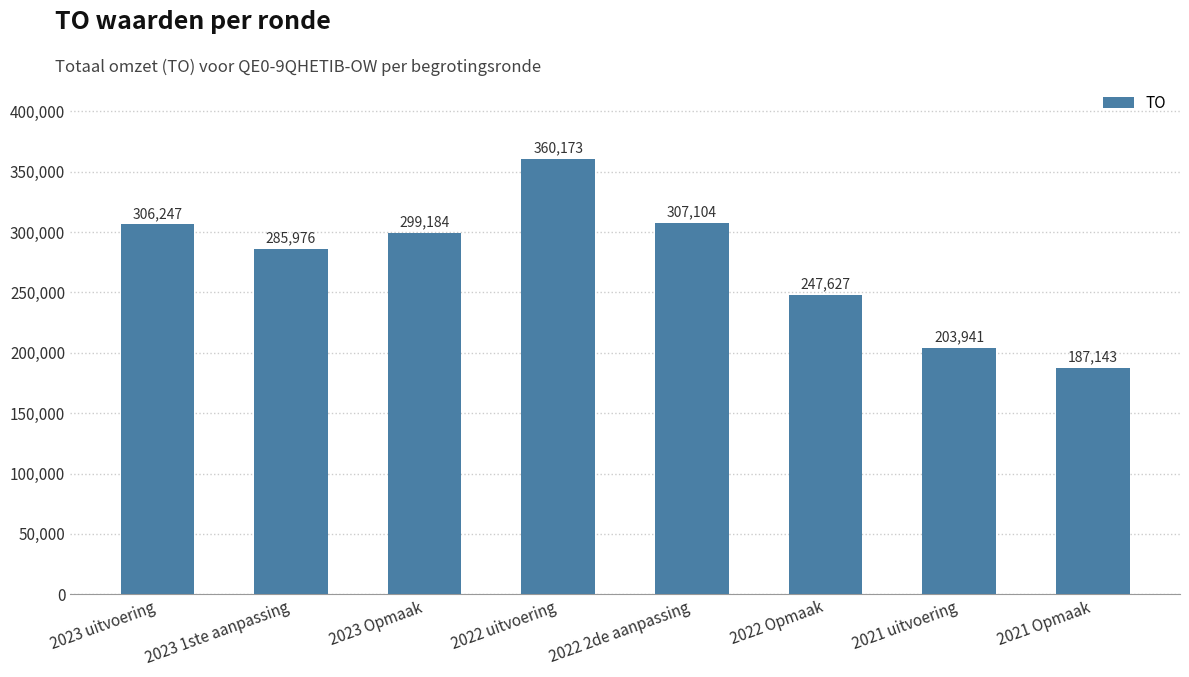

What is the smallest value displayed?

187143